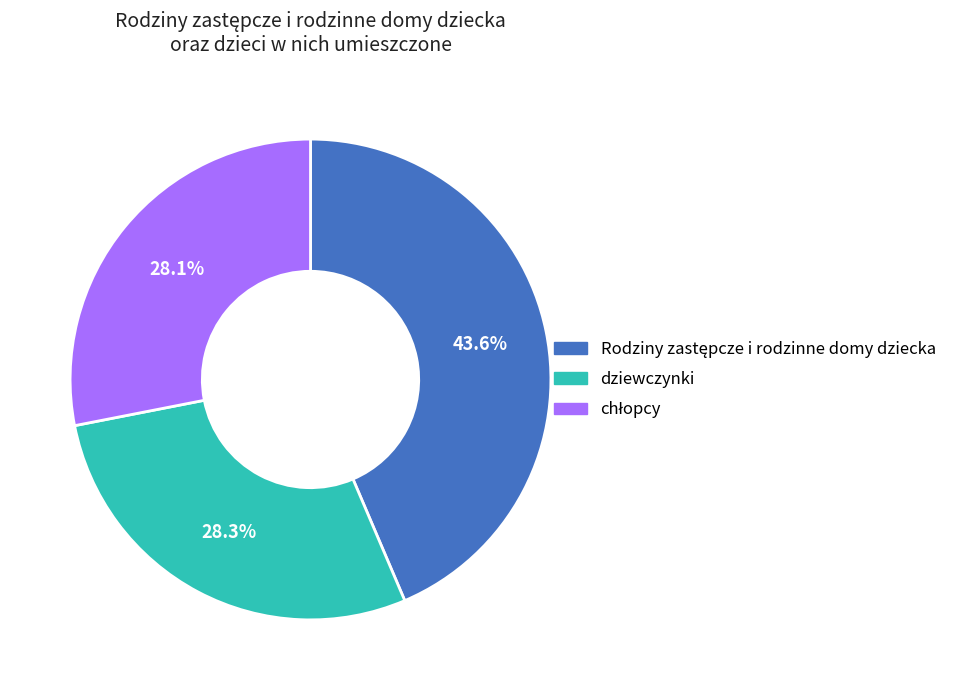

What portion of the pie excludes dziewczynki?

71.7%